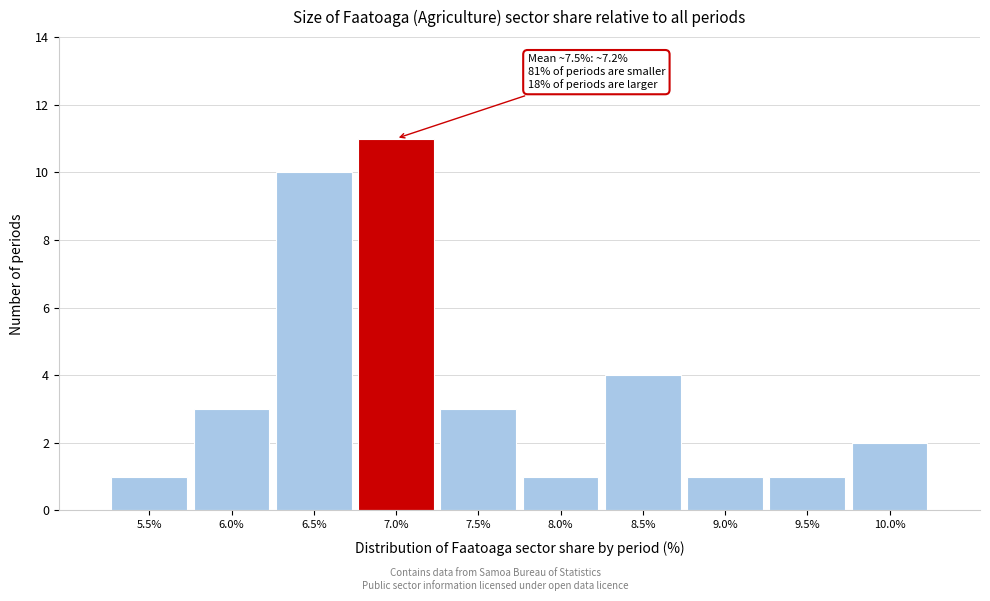

Reading right to left, extract all data points from this chart.

2	1	1	4	1	3	11	10	3	1